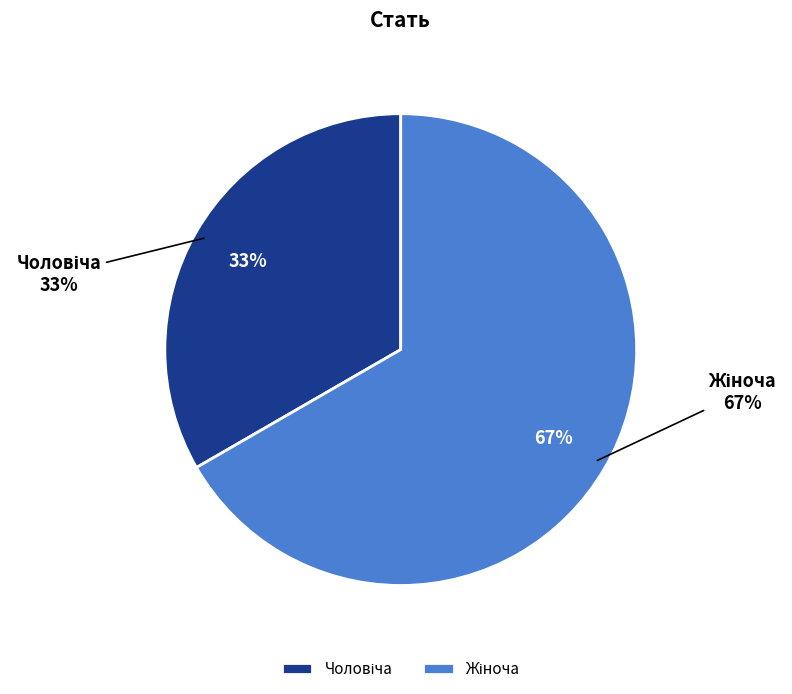

Rank the categories by value from lowest to highest.

Чоловіча, Жіноча